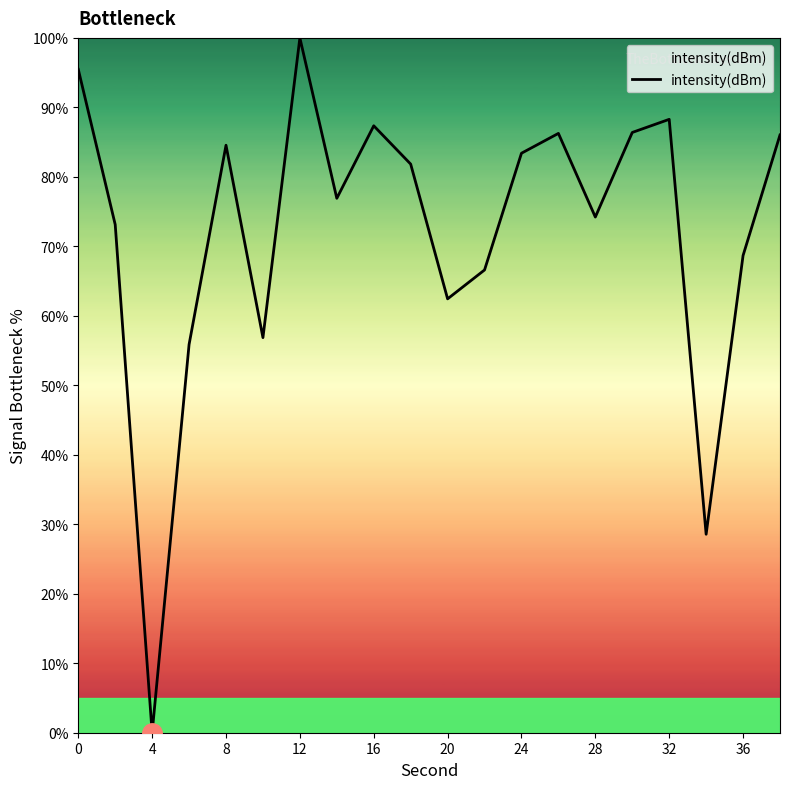

What is the maximum value shown in the chart?

100.0